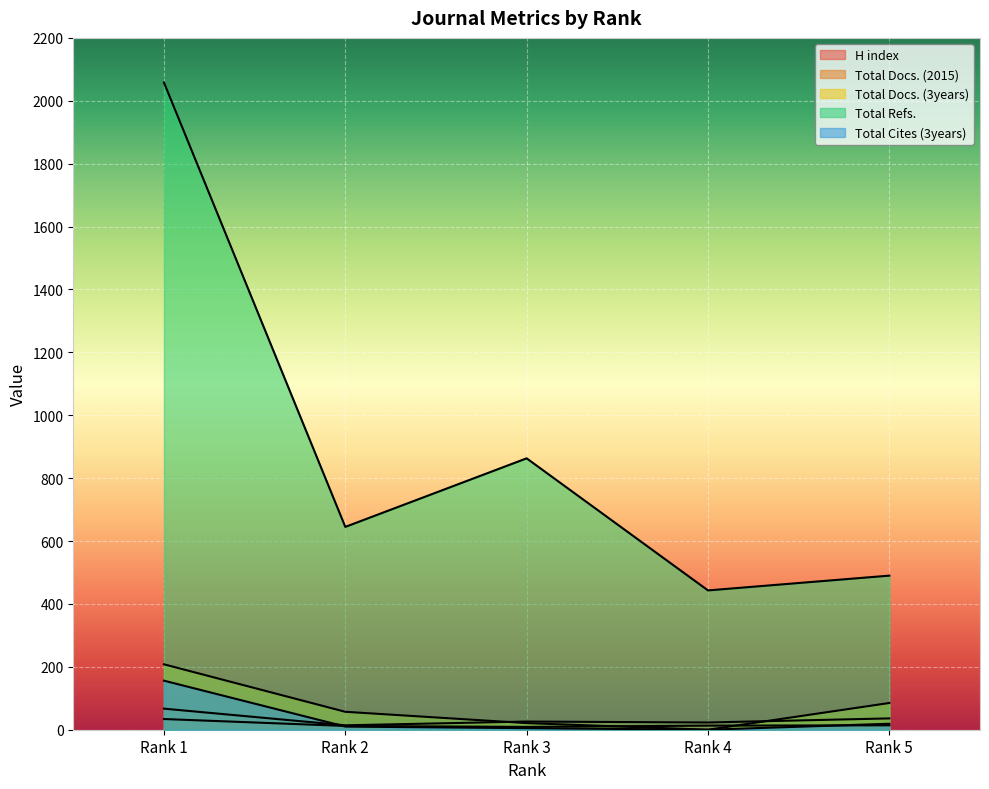

True or false: Total Docs. (2015) and H index intersect in this chart.

False